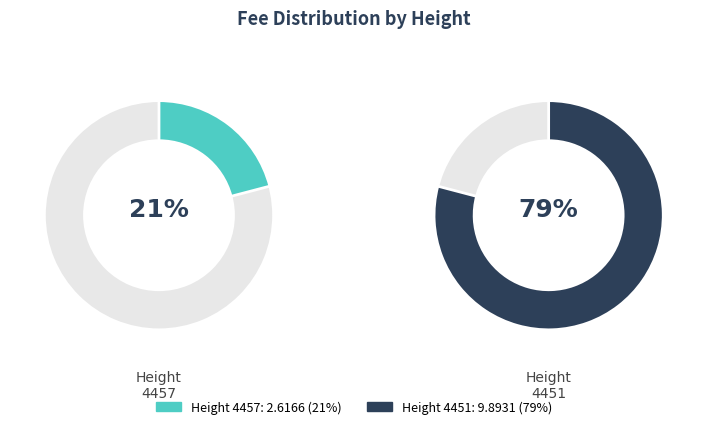

What percentage is NOT represented by 4451?

20.9%